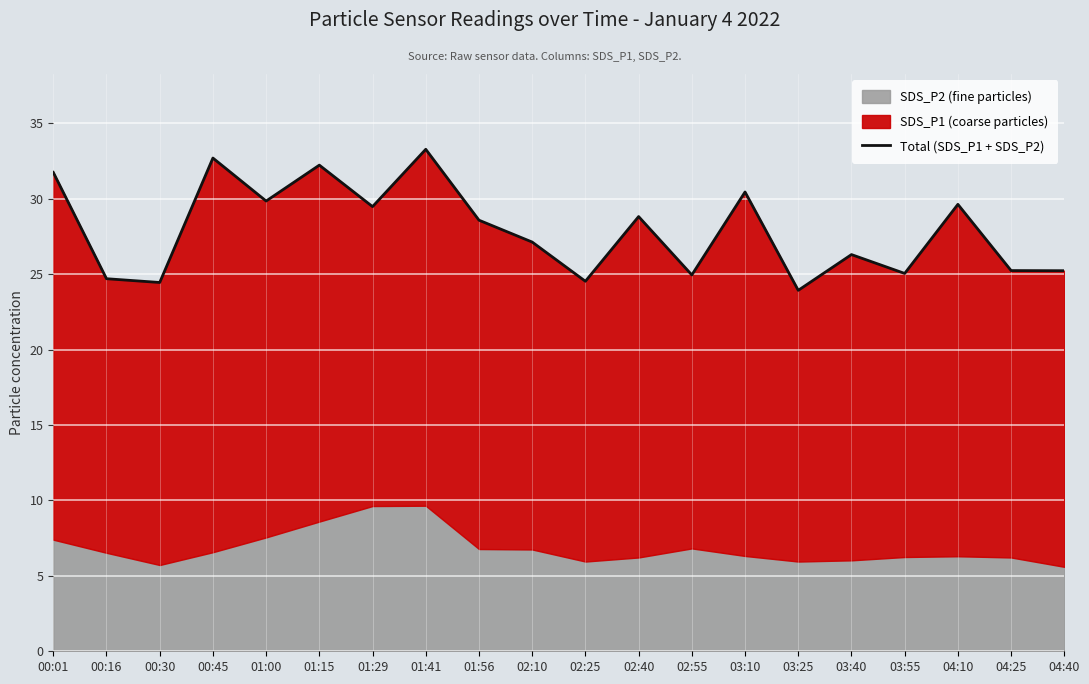

The chart shows a value of 29.6 at 04:10. True or false?

True